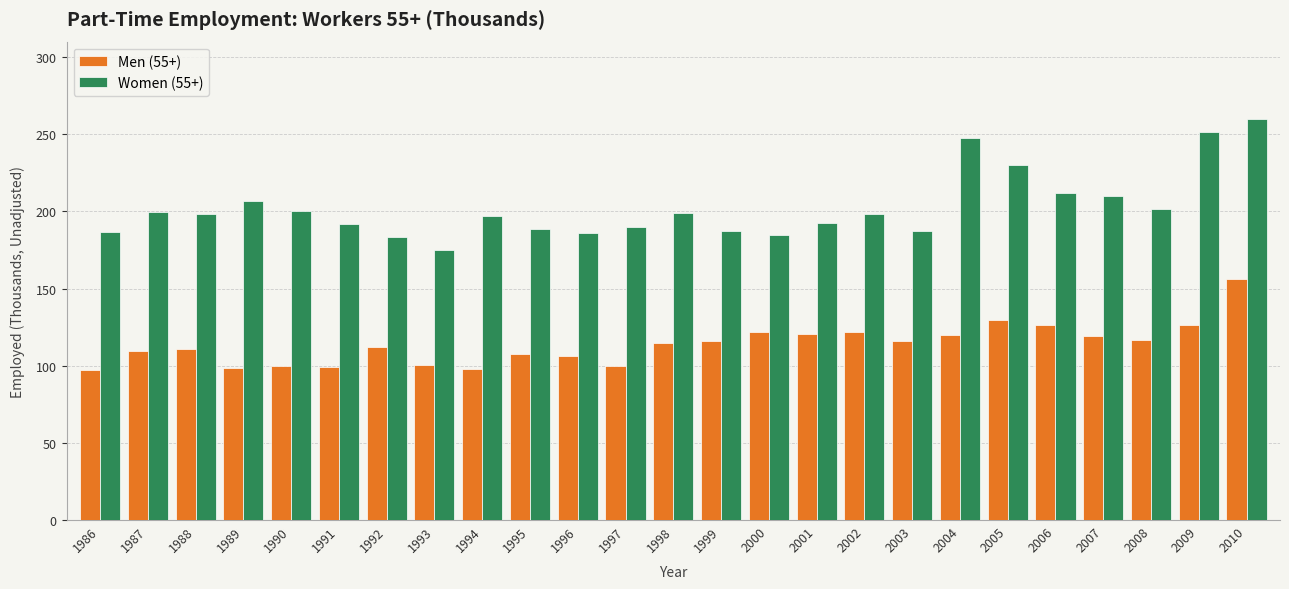

What is the minimum value shown in the chart?

97.3